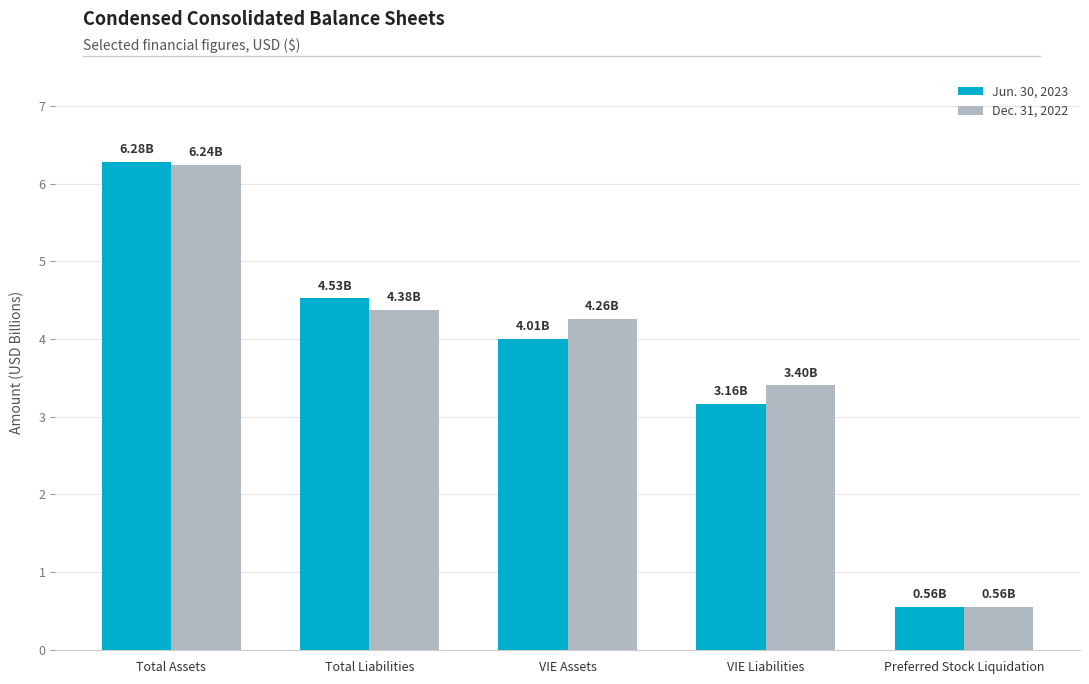

Which series has the widest spread of values?

Jun. 30, 2023